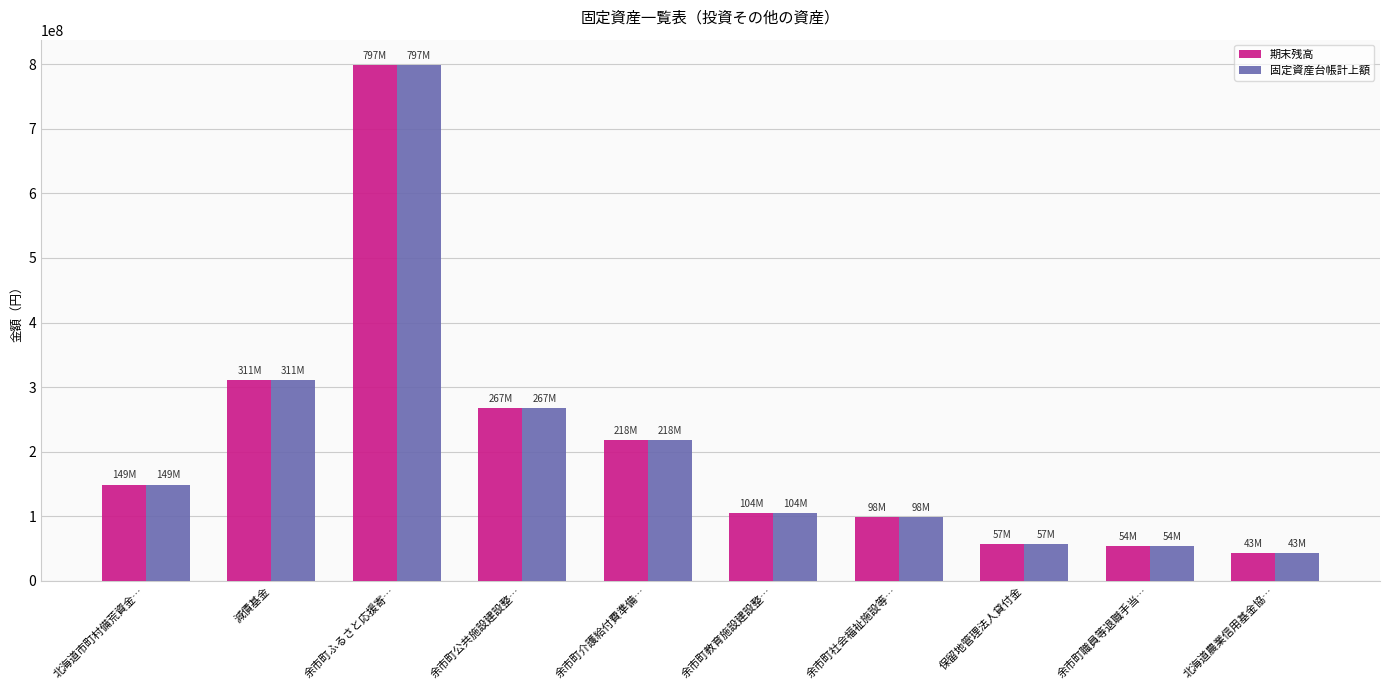

Count the number of data series in this chart.

2